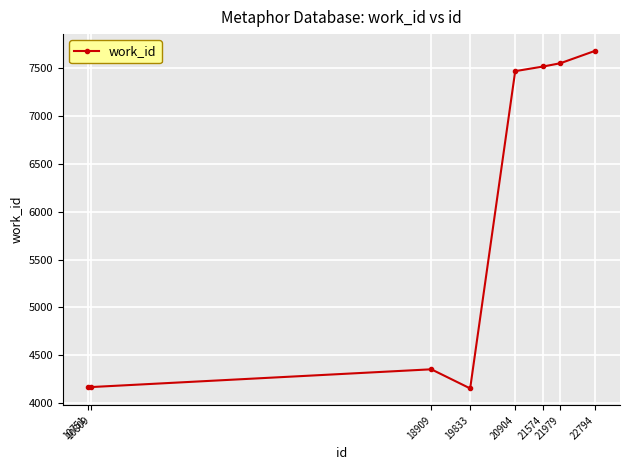

The chart shows a value of 4167 at 10809. True or false?

True